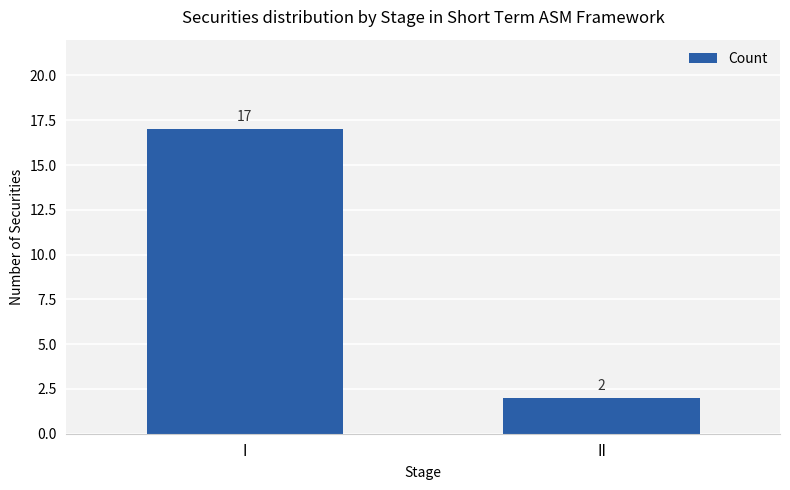

Rank the categories by value from lowest to highest.

II, I